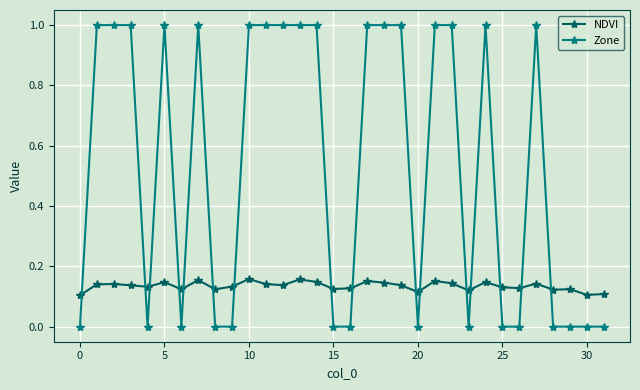

What are all the series names shown in the legend?

NDVI, Zone